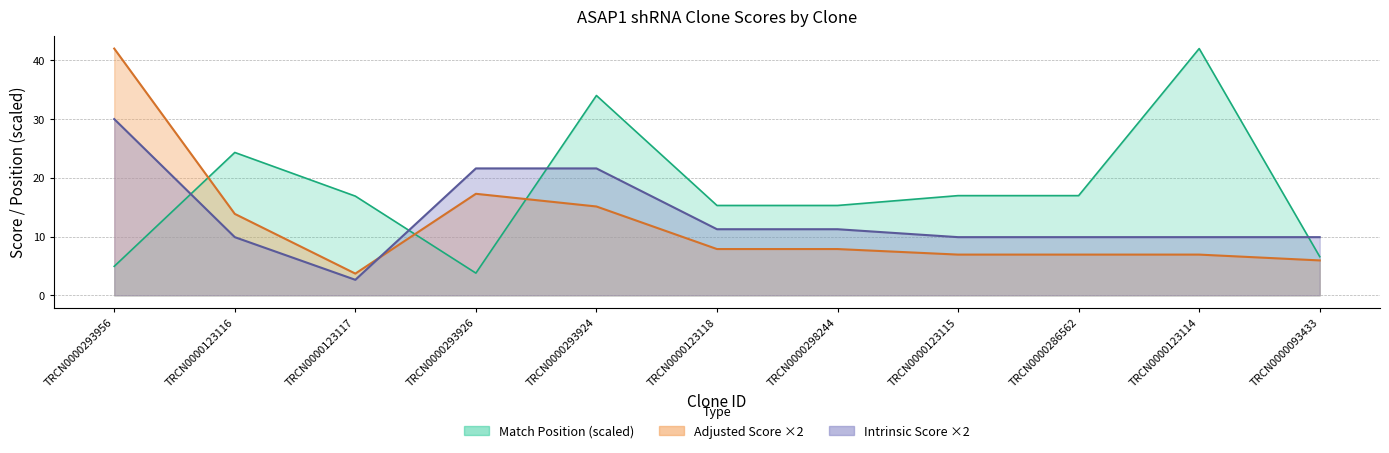

How many intersections are there between Match Position and Adjusted Score?

3